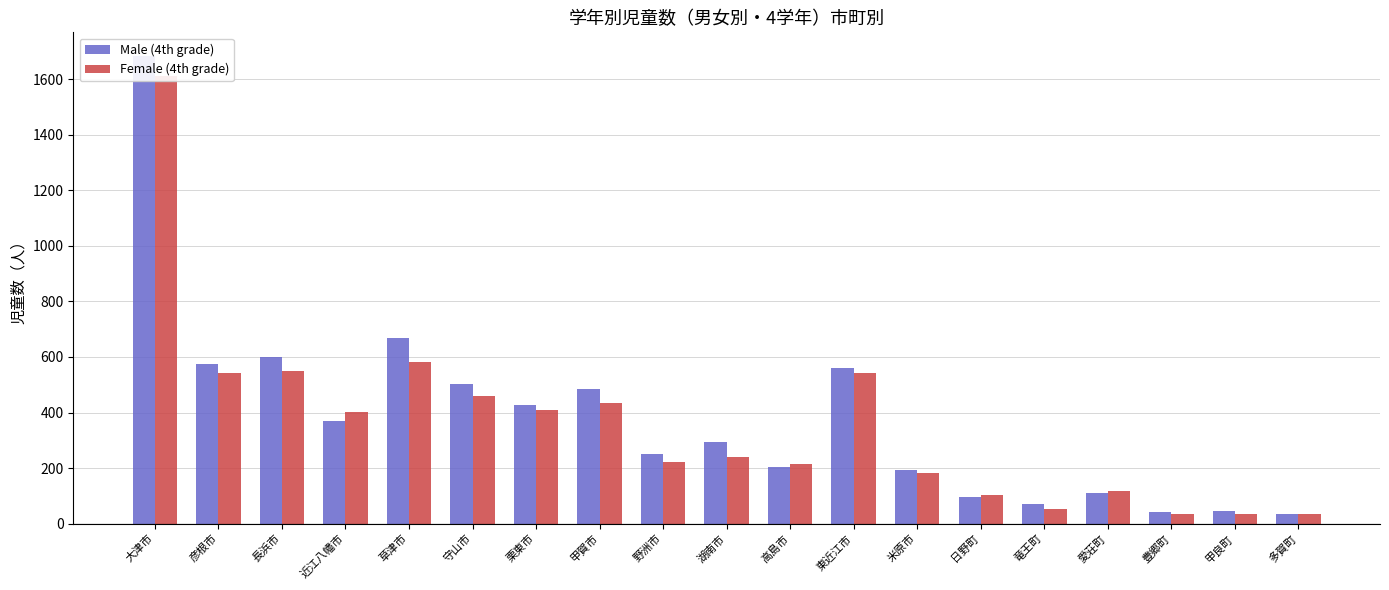

Which series has the largest range (max minus min)?

Male (4th grade)